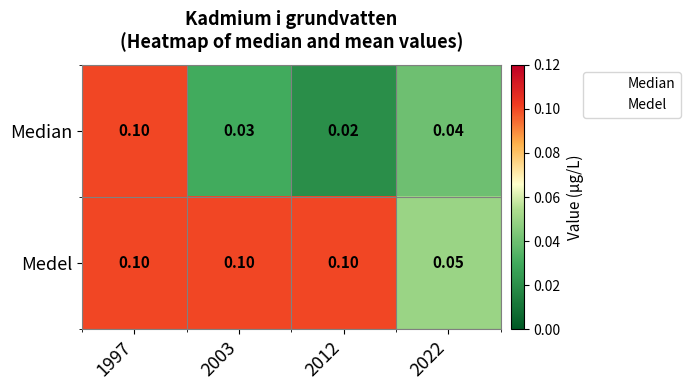

Which series has the largest total across all categories?

Medel